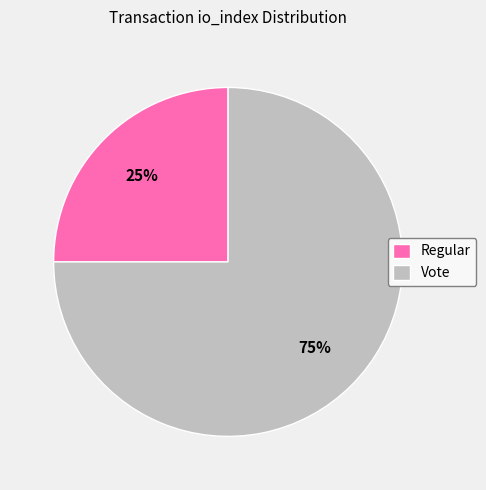

Rank the categories by value from highest to lowest.

Vote, Regular